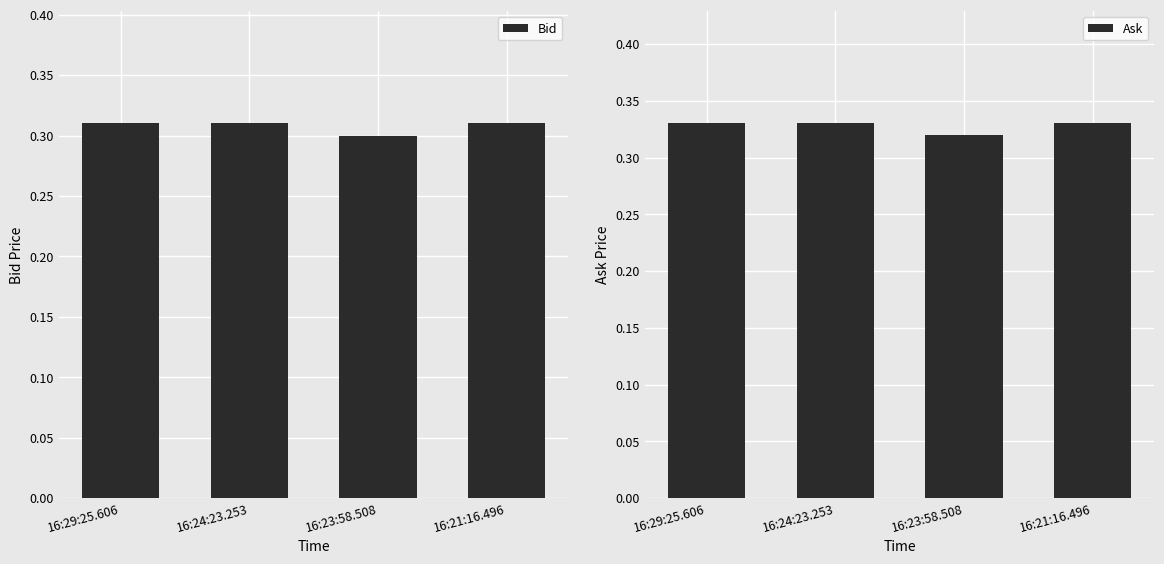

What is the lowest value of the Ask series?

0.3